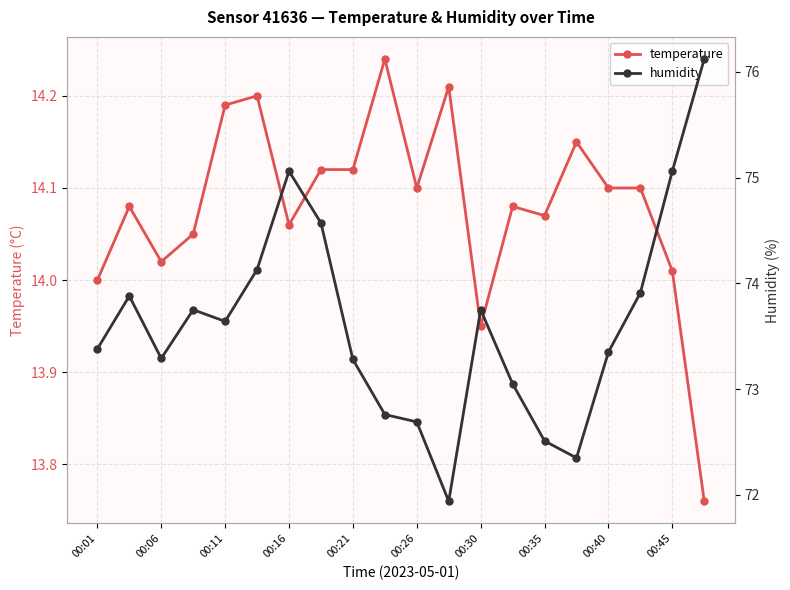

Is it true that temperature equals 14.1 at 00:40?

True